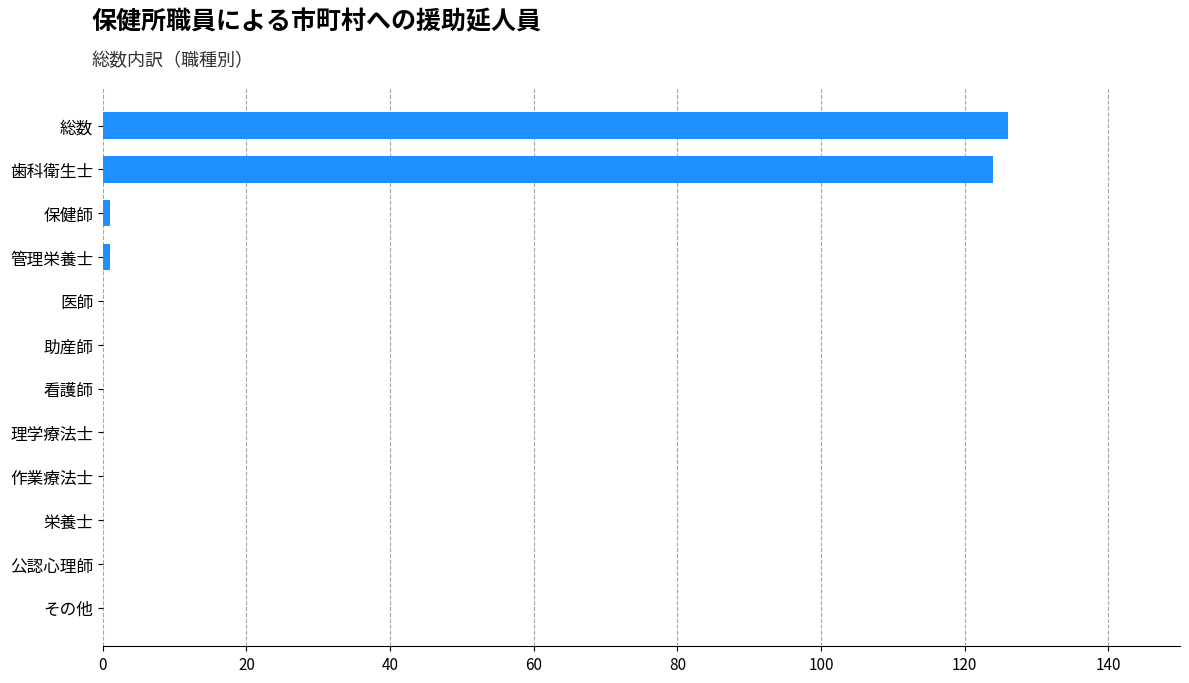

How many distinct data groups are displayed?

1